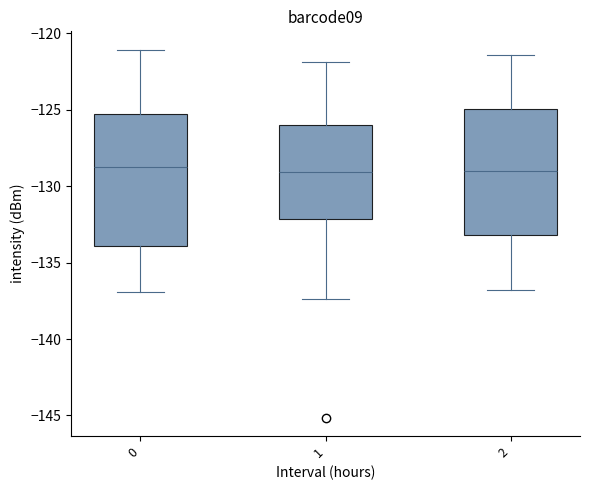

Reading left to right, transcribe this box plot: for each box, give where its median line is, the range the box spans, and where its two whiskers end, as read against the y-axis. The values are not printed on the chart, so give them approximately, as read against the axis.

0: median -128.5, box -134.0 to -125.5, whiskers -137.0 to -121.0
1: median -129.0, box -132.0 to -126.0, whiskers -137.5 to -122.0
2: median -129.0, box -133.0 to -125.0, whiskers -137.0 to -121.5